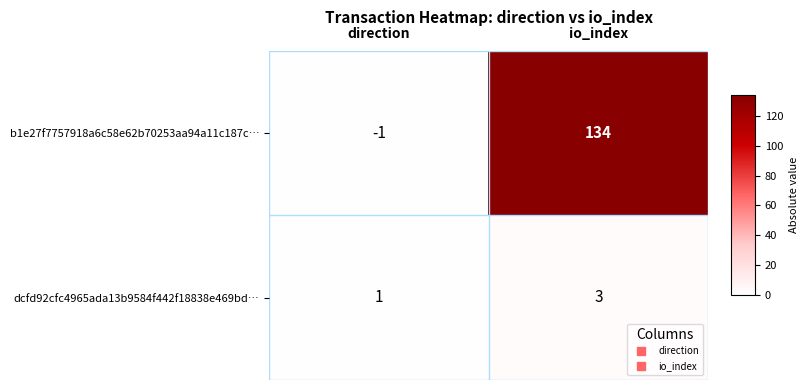

Count the number of categories in the chart.

2